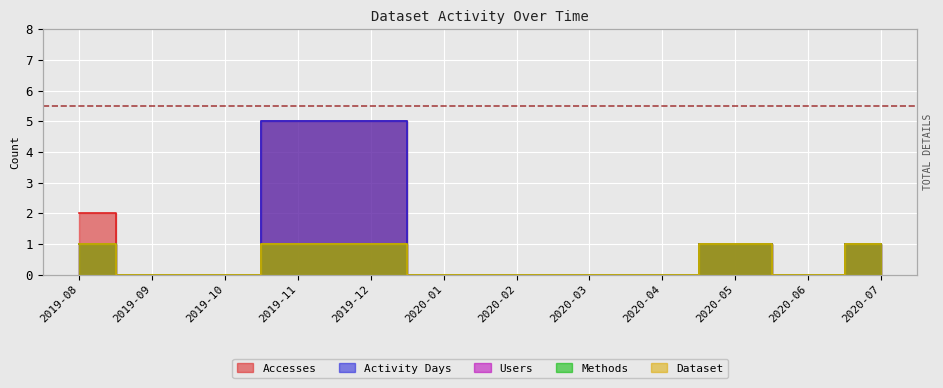

What is the maximum value for Users?

1